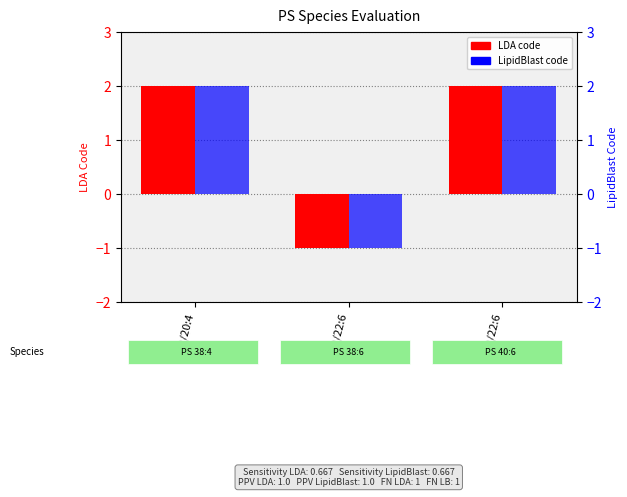

List the series in order of their peak value, highest first.

LDA, LipidBlast